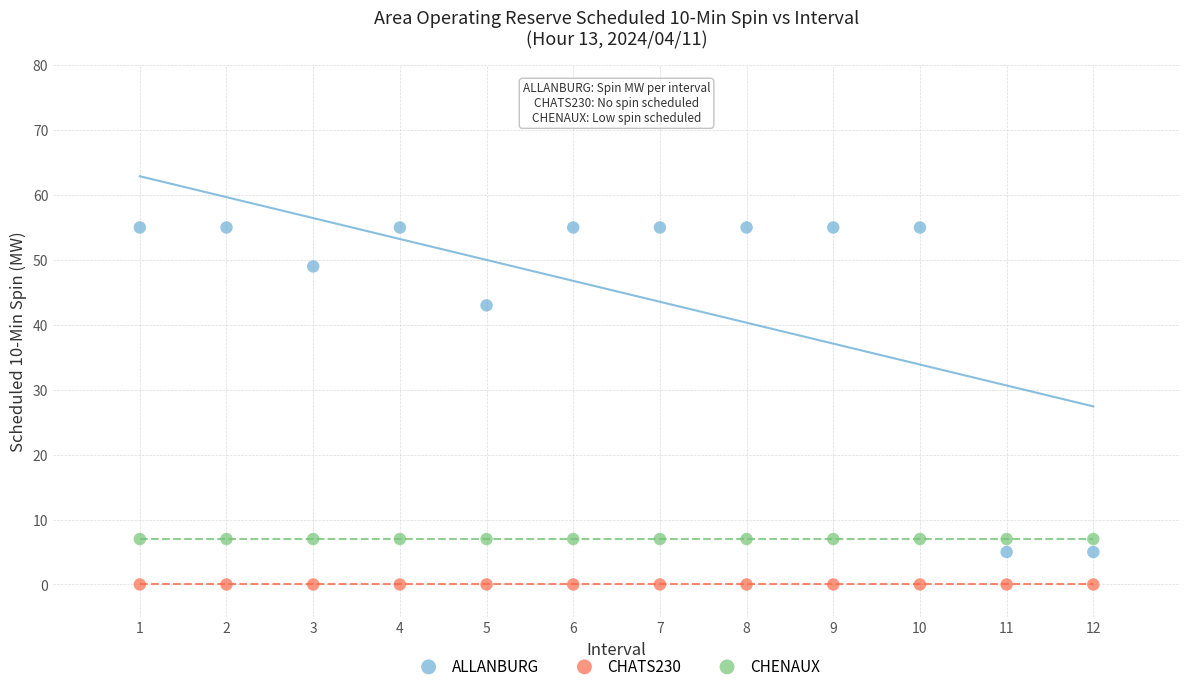

Which series reaches the minimum Y coordinate?

CHATS230